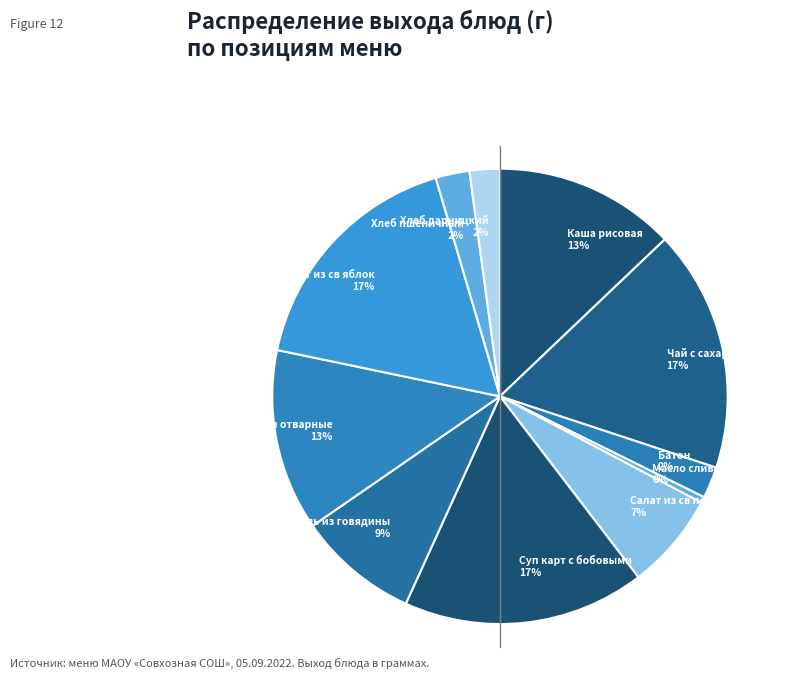

The Суп карт с бобовыми 17% slice represents 17% of the pie. True or false?

True